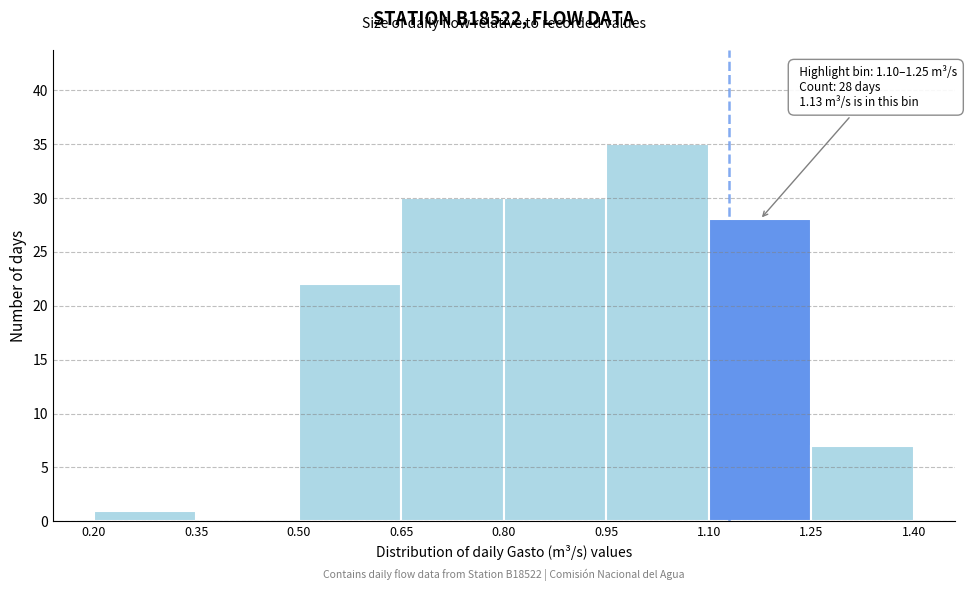

Over which range of the x-axis is the bar tallest?

0.95 to 1.10